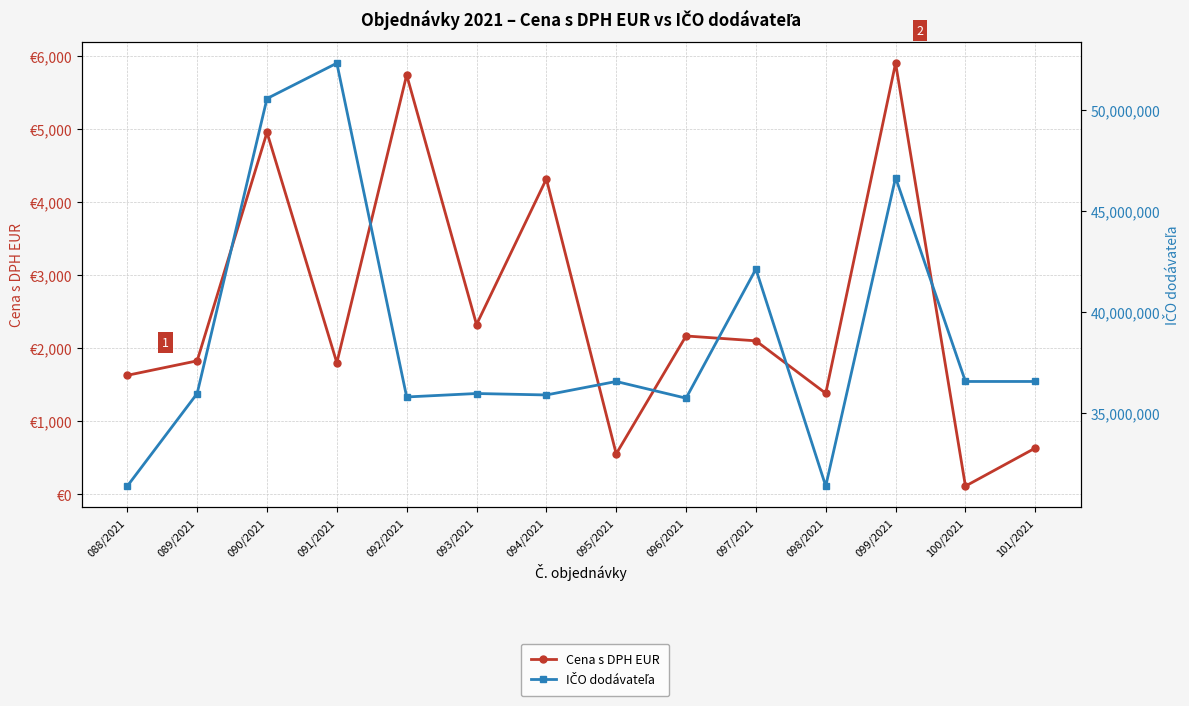

Is the value of IČO dodávateľa at 096/2021 greater than the value of Cena s DPH EUR at 100/2021?

Yes